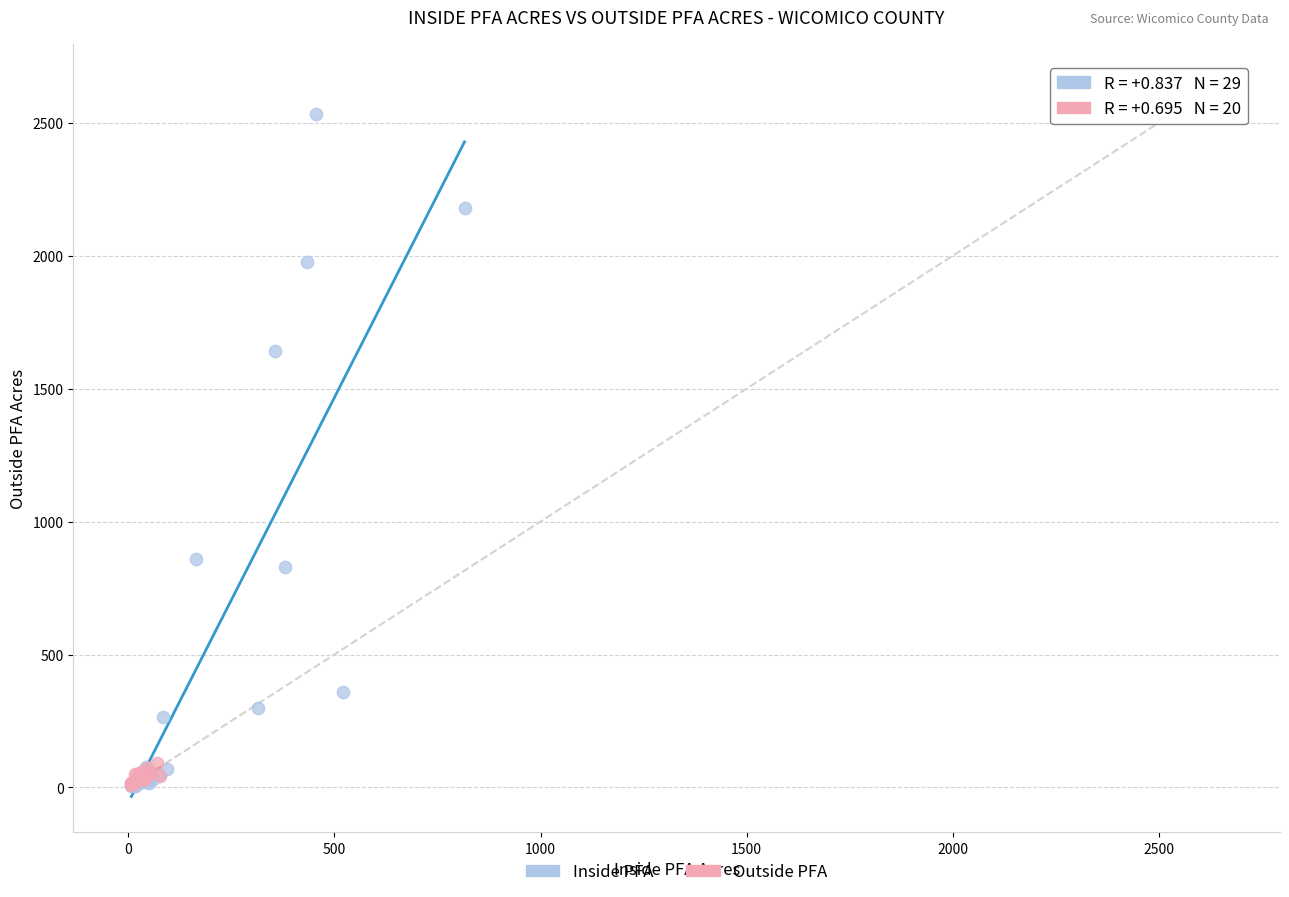

Which series has the widest spread of Y values?

Inside PFA